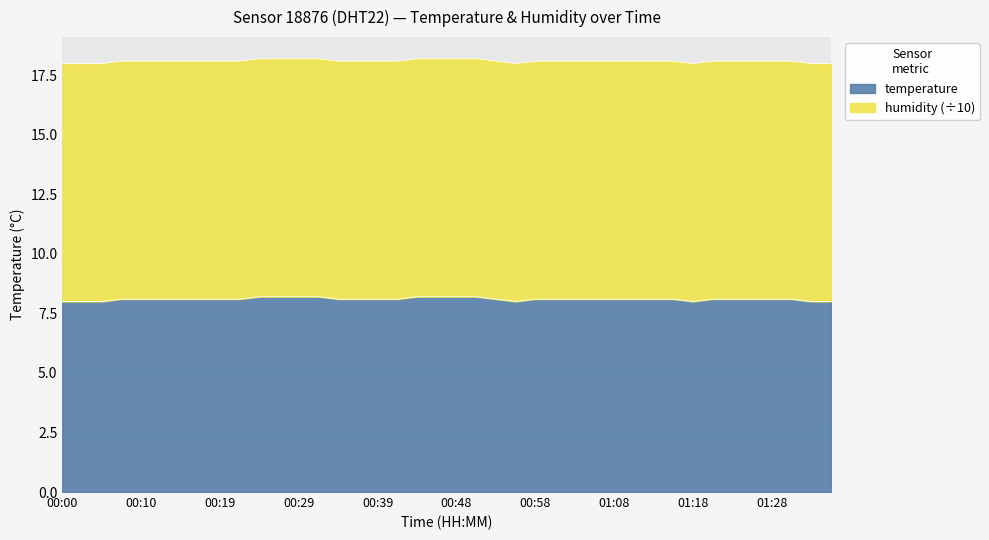

Is it true that the value at 01:16 is 11.7?

False